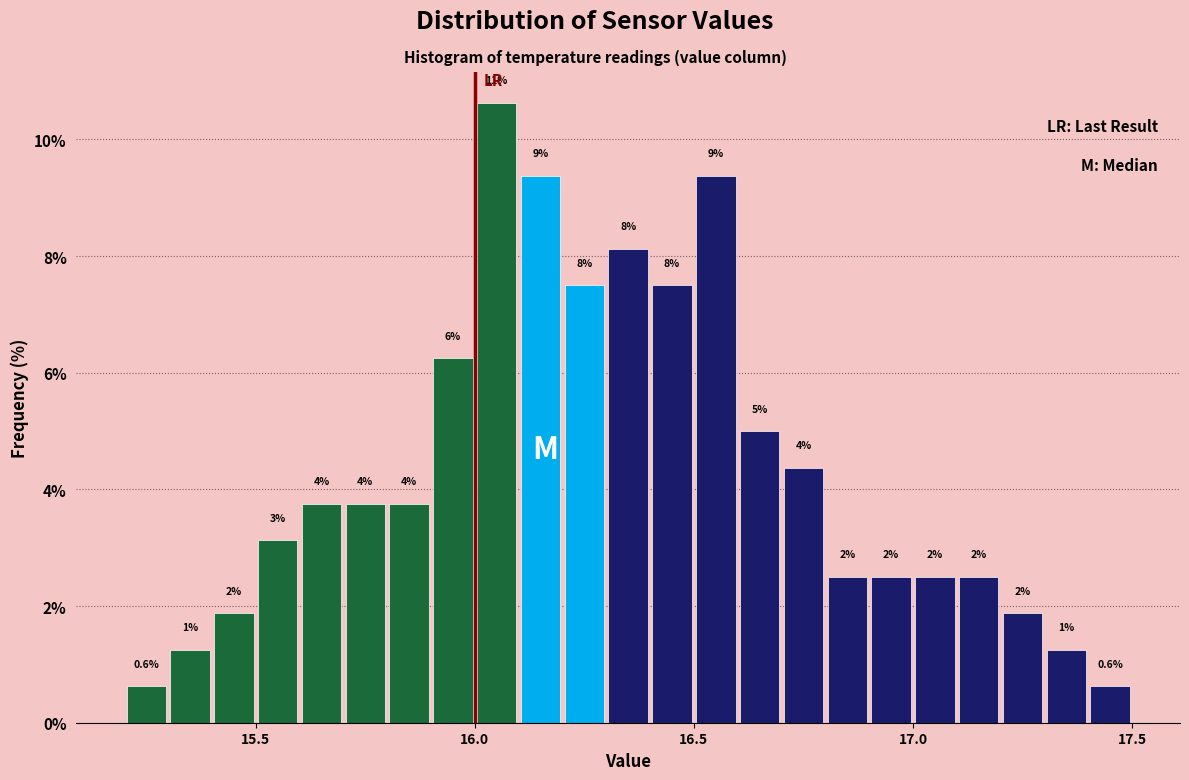

Around what value on the x-axis is the tallest bar? Give the approximate position of its centre, as read against the axis.

16.05